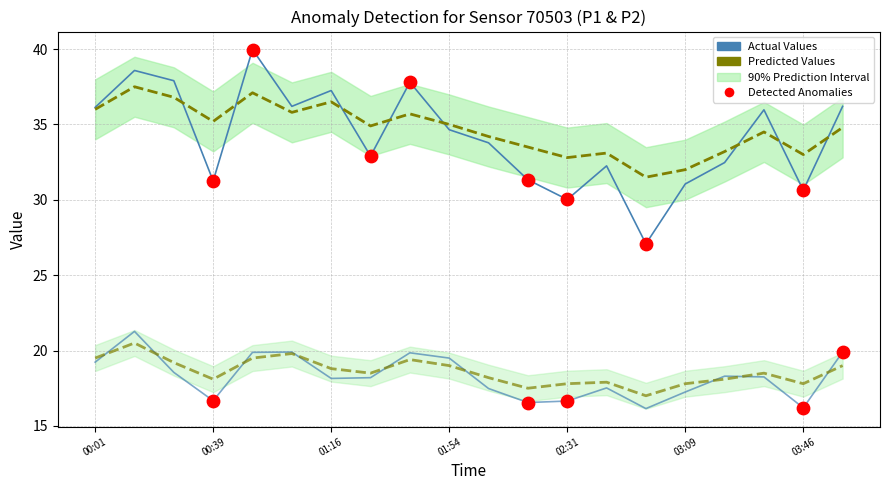

At which category is the sum across all series the highest?

00:14